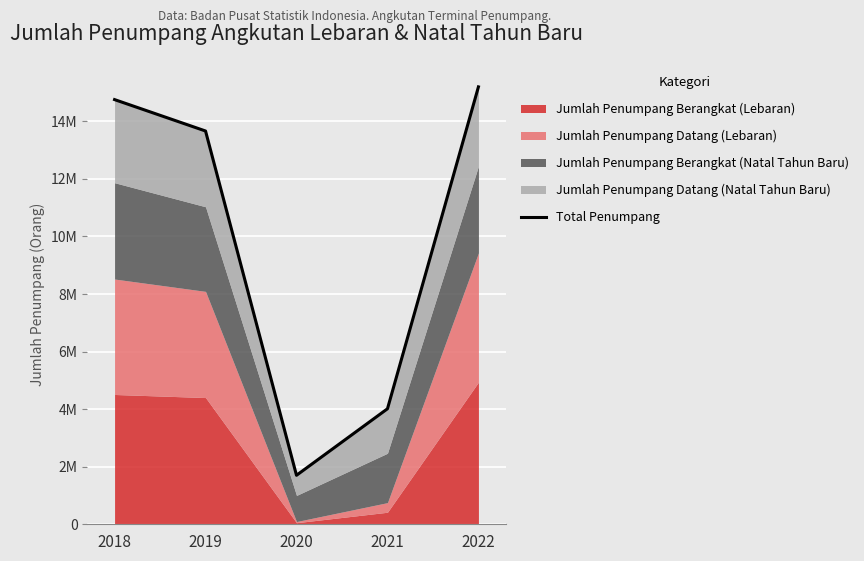

Where is the first local minimum?

2020